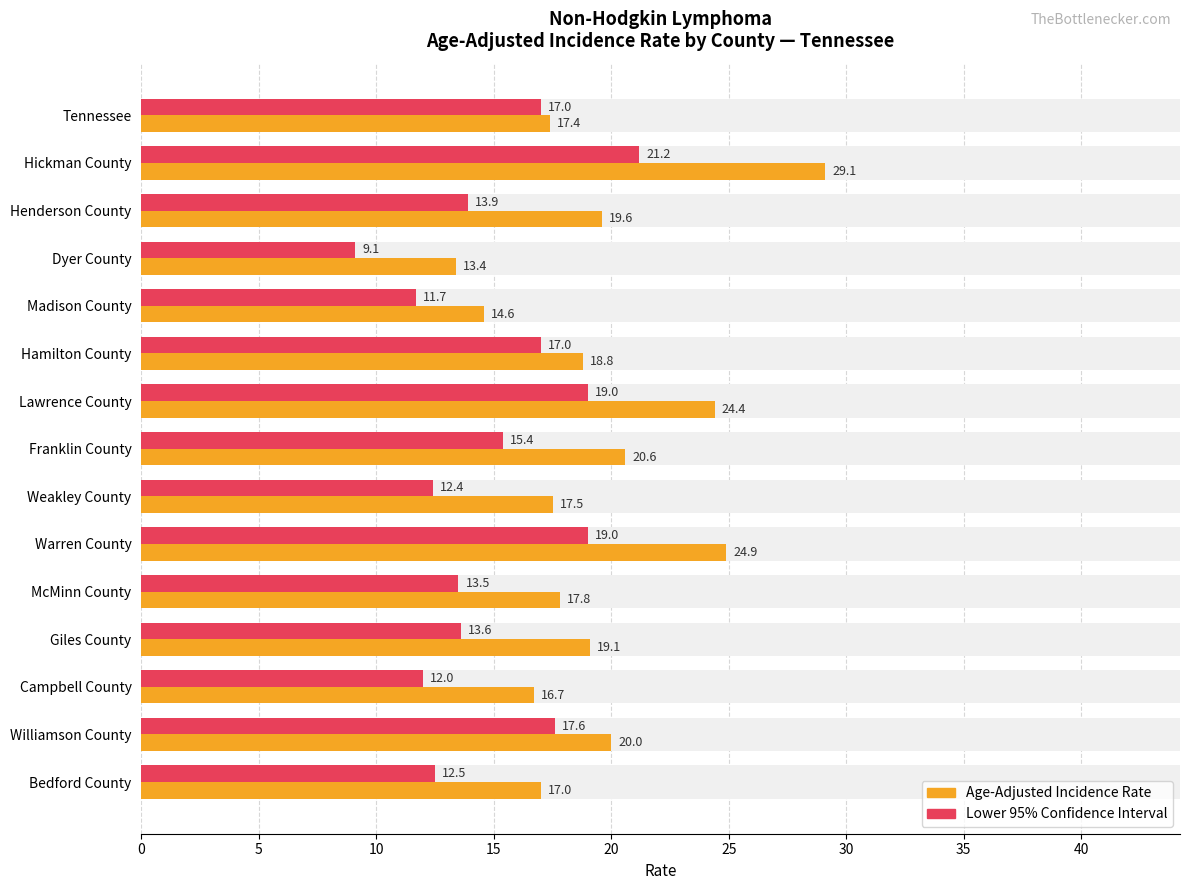

The value of Age-Adjusted Incidence Rate at Weakley County is 25.4. True or false?

False